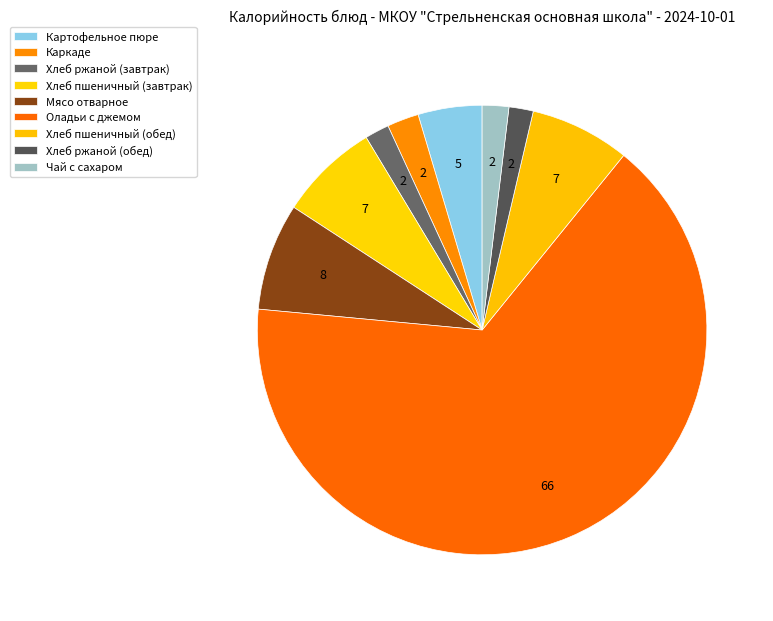

Does any single category account for the majority?

Yes